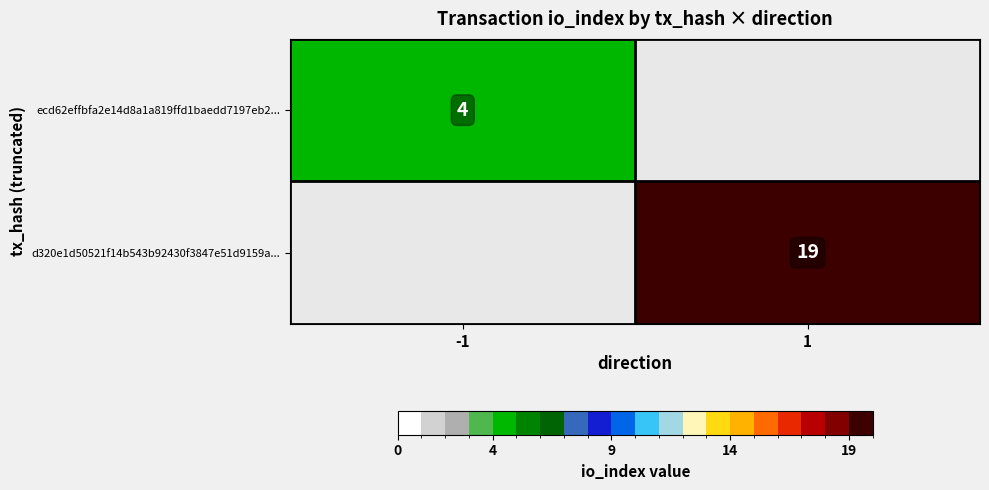

What is the maximum value shown in the chart?

19.0